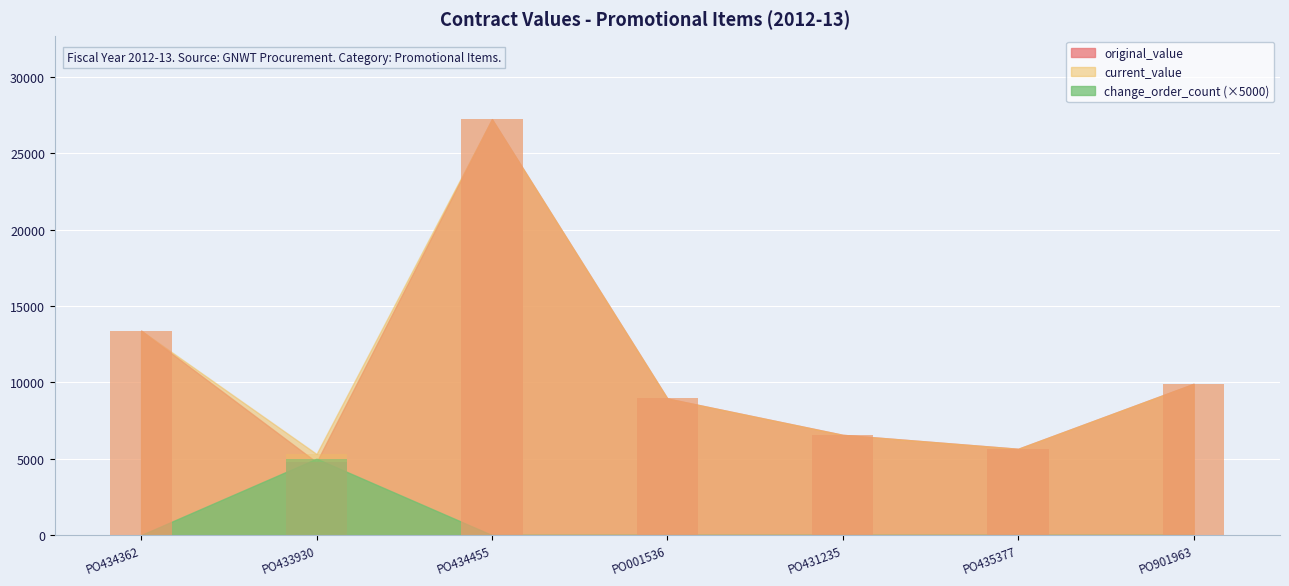

What is the sum of the original_value values at PO431235 and PO433930?

11330.0